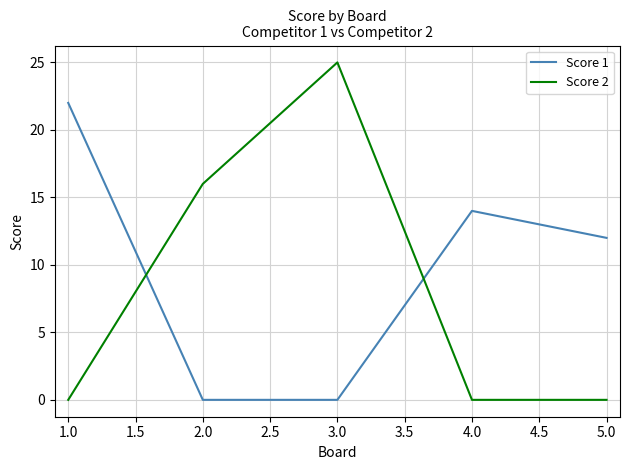

Rank the series at 1.0 from lowest to highest value.

Score 2, Score 1